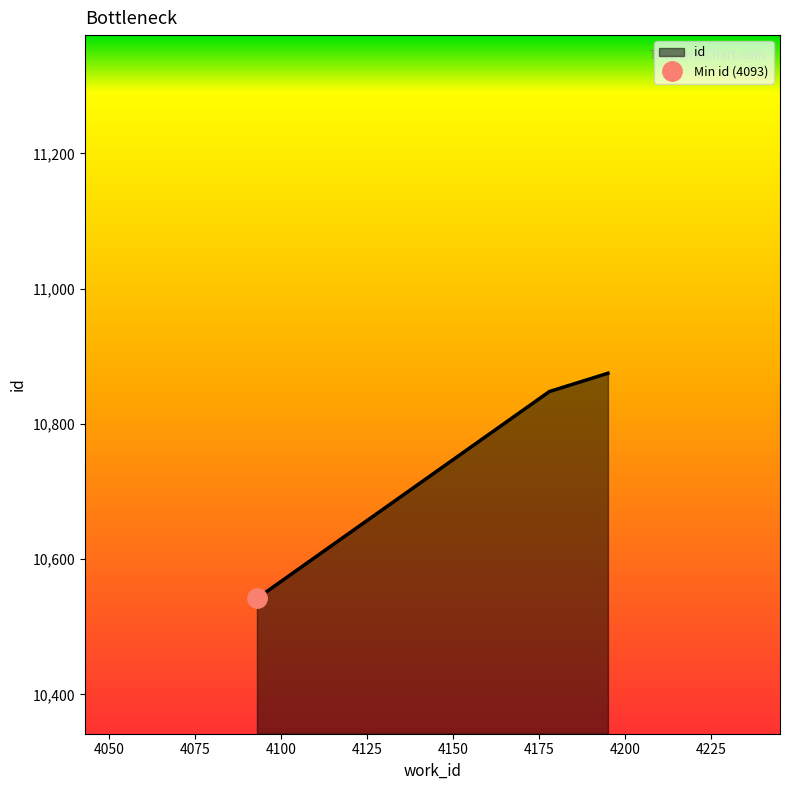

Which label corresponds to the smallest value in the chart?

4093